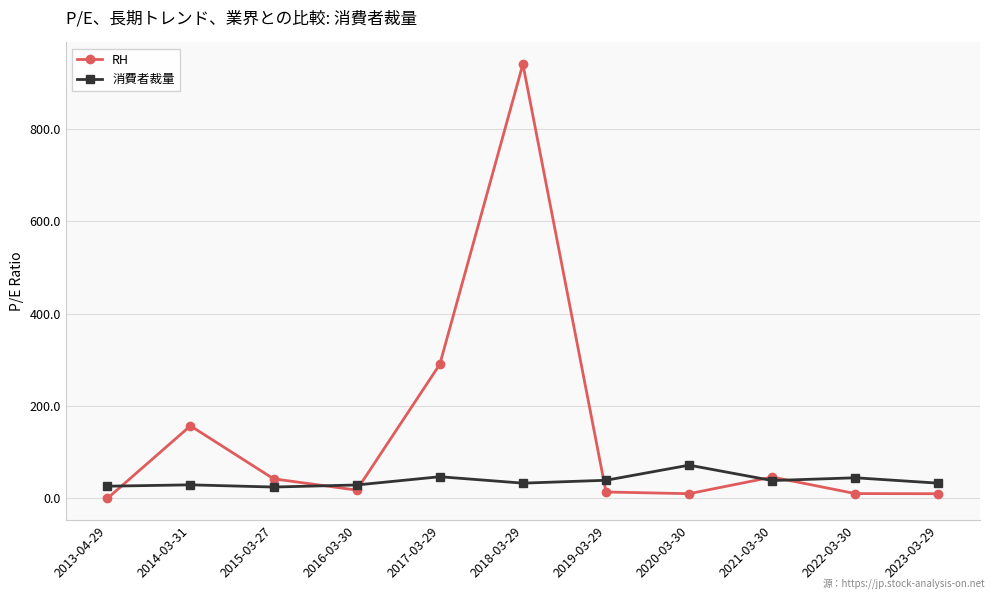

What is the label of the 11th point from the left?

2023-03-29